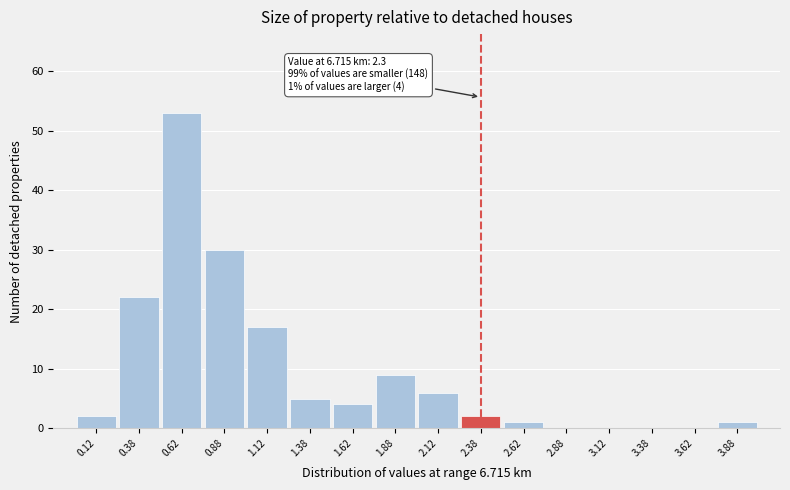

Over which range of the x-axis is the bar tallest?

0.50 to 0.75